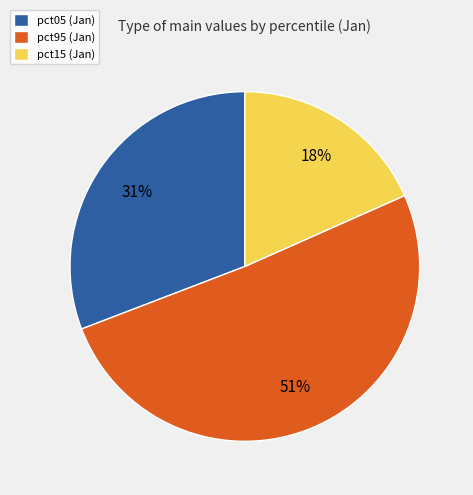

Count the number of slices in the pie.

3